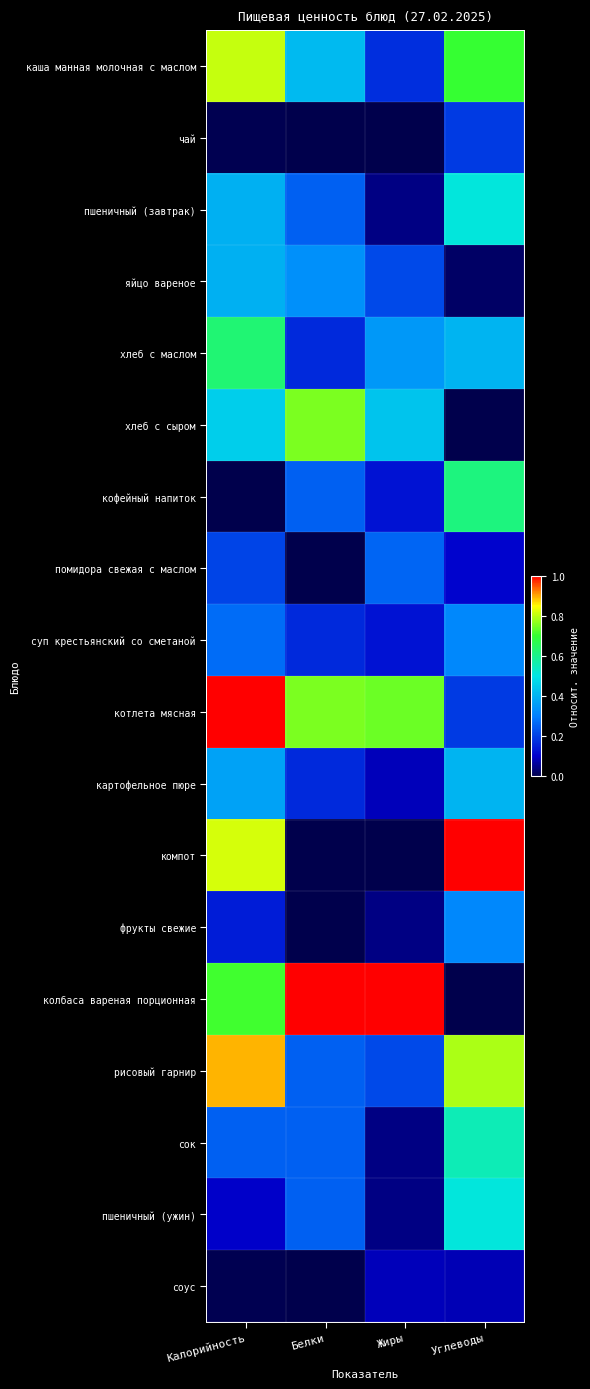

Between Белки and Жиры, which is larger?

Белки